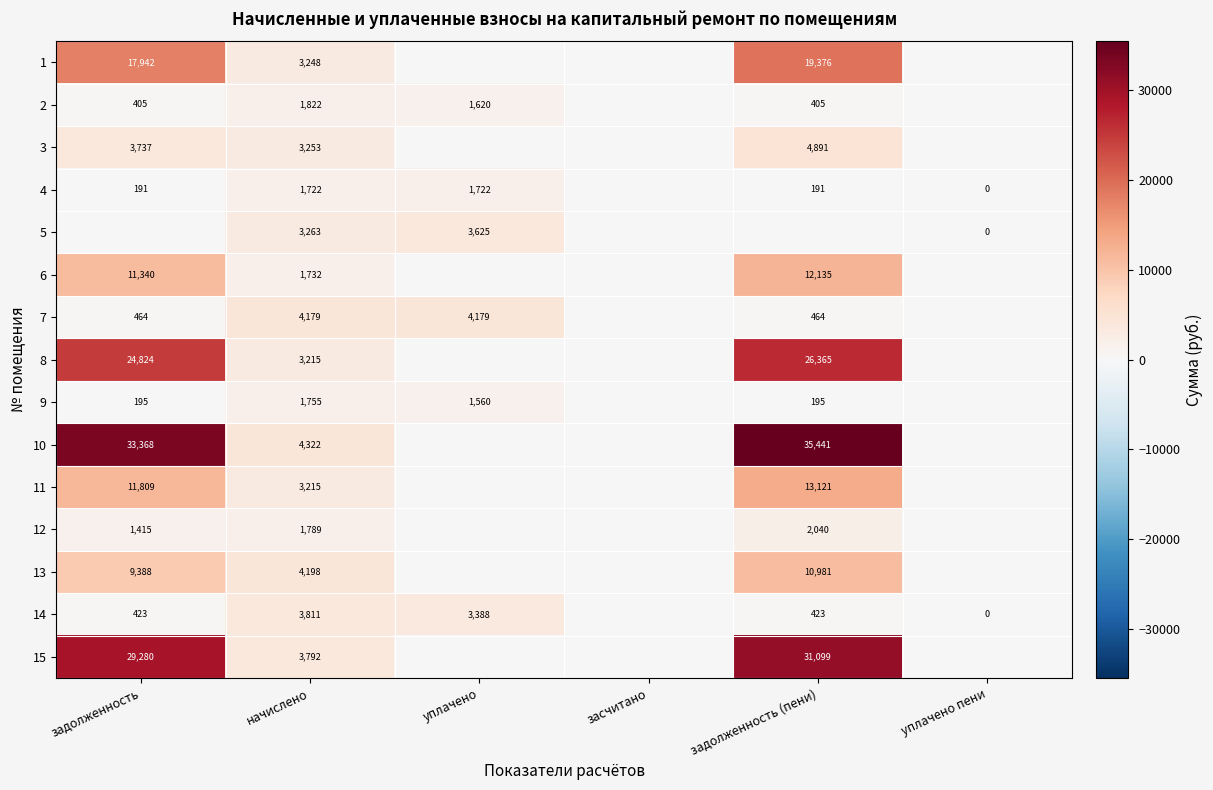

How many categories are shown in the chart?

6